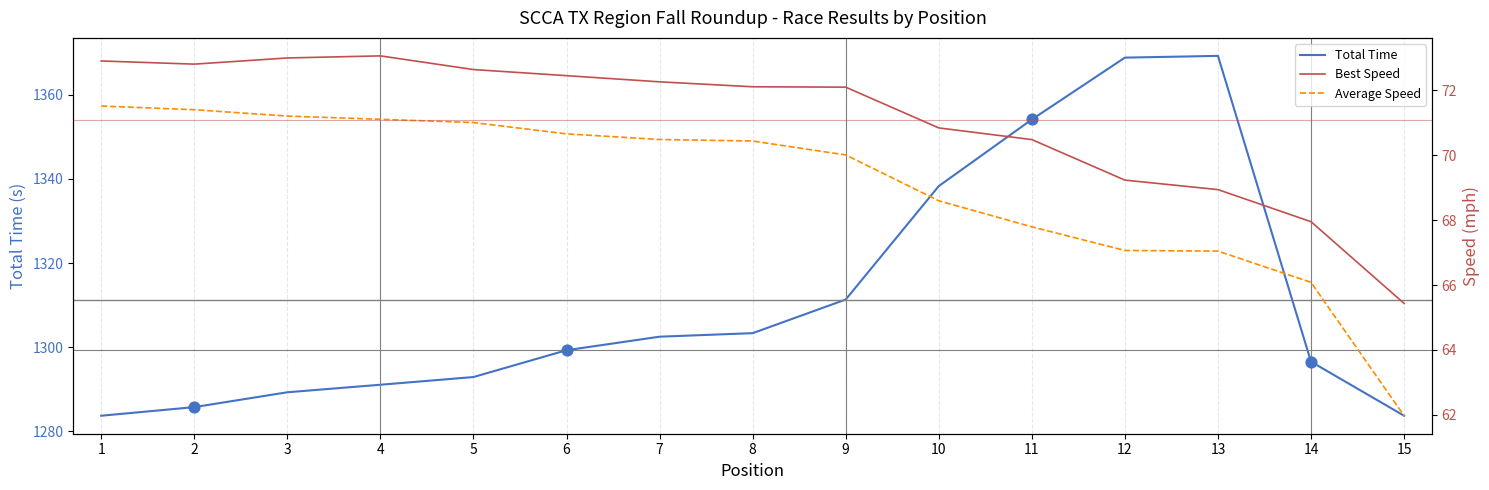

What are all the series names shown in the legend?

Total Time, Best Speed, Average Speed